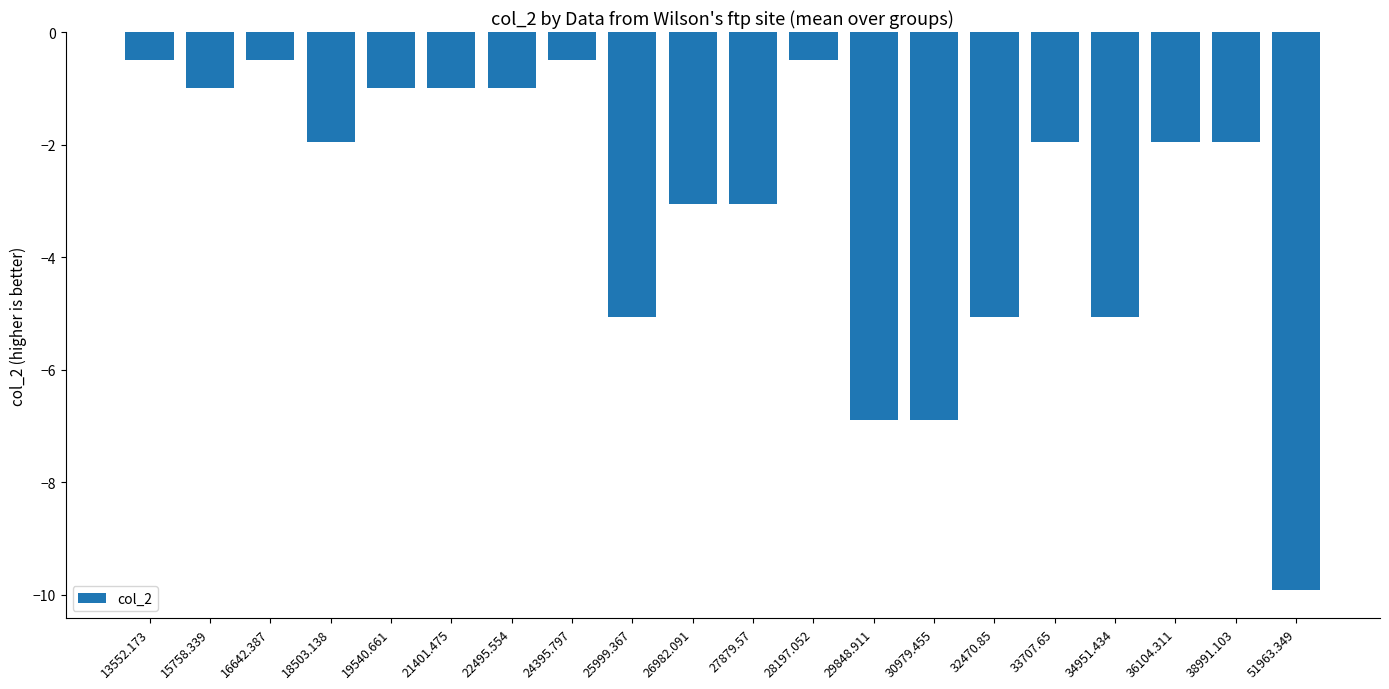

What is the label of the 17th bar from the right?

18503.138